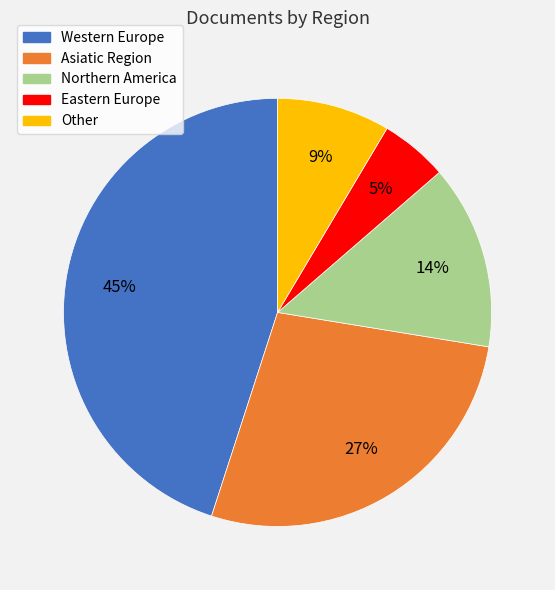

Is there any slice that represents more than half of the pie?

No